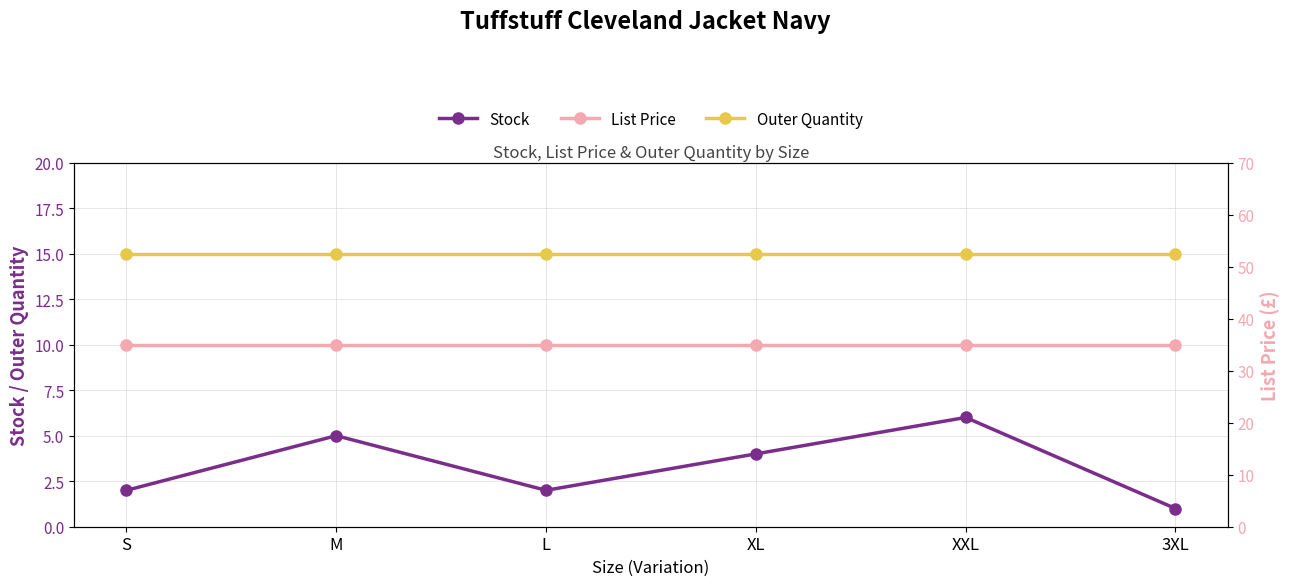

Which label corresponds to the smallest value in the chart?

3XL